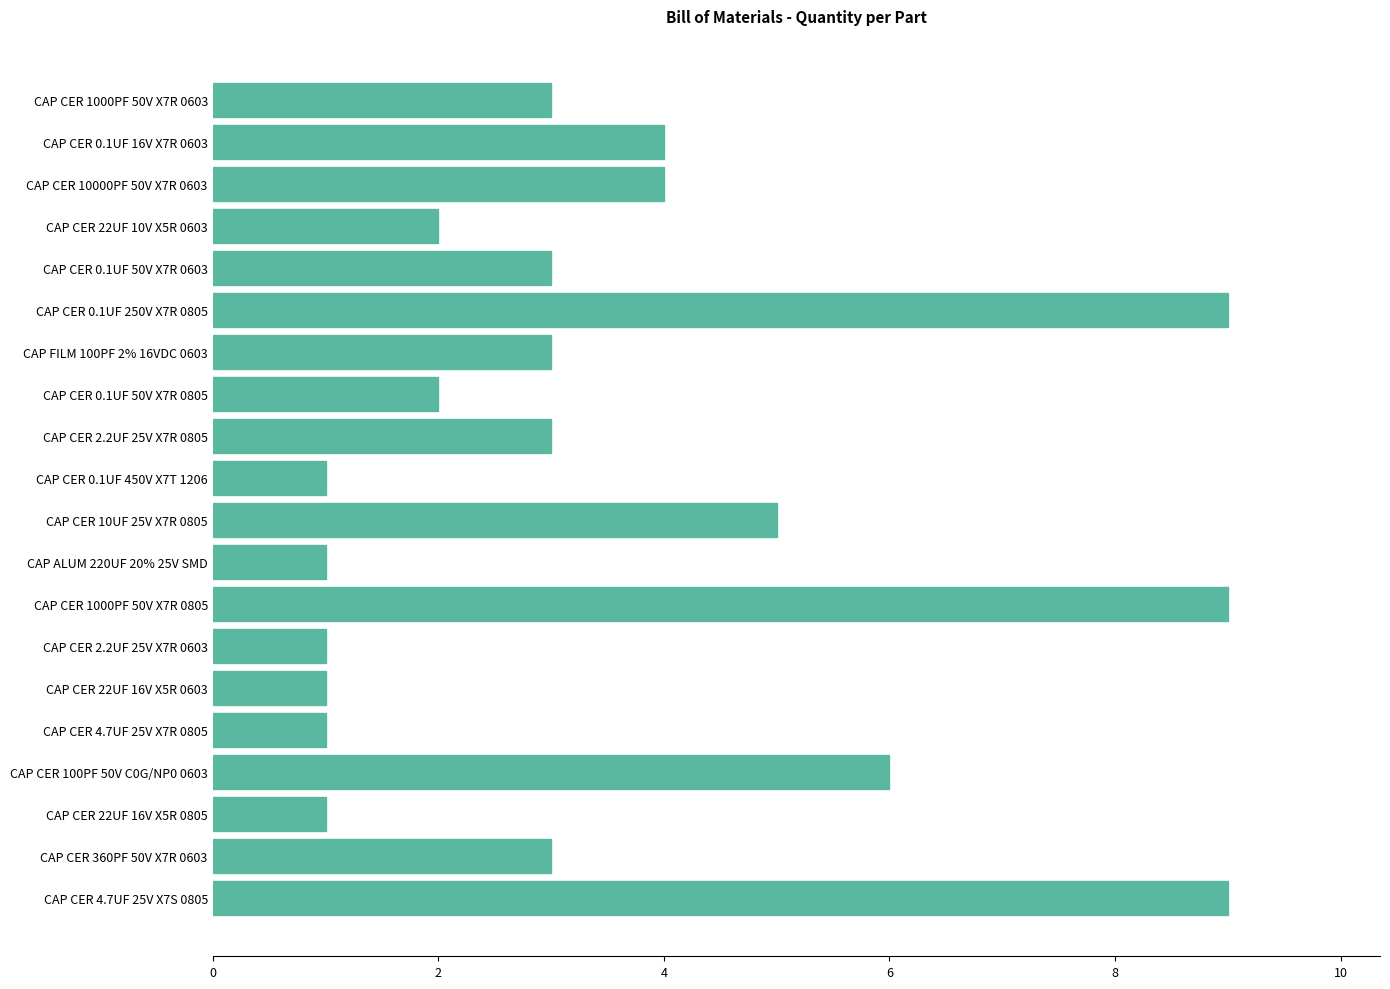

Count the values in the range 1 to 5.

16